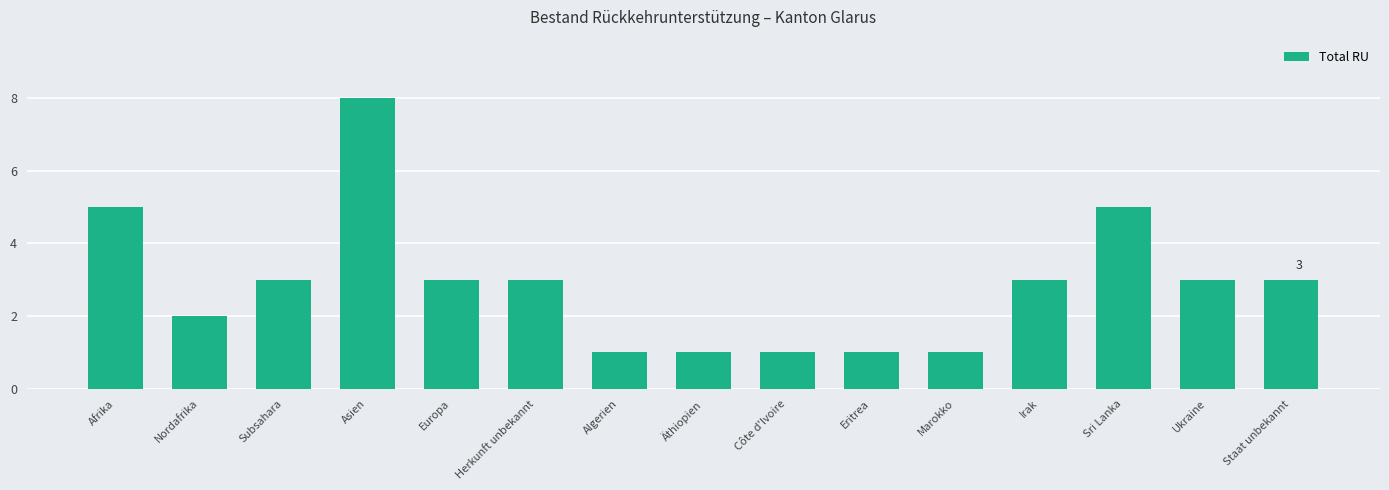

Count the values in the range 1 to 3.

12